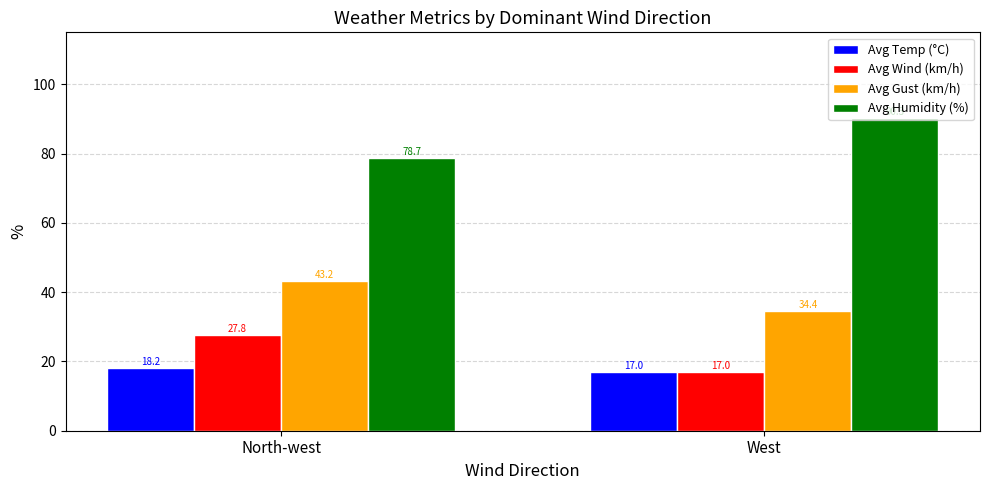

Reading left to right, transcribe all the data shown in this chart.

Avg Temp (°C): 18.2	17.0
Avg Wind (km/h): 27.8	17.0
Avg Gust (km/h): 43.2	34.4
Avg Humidity (%): 78.7	90.3